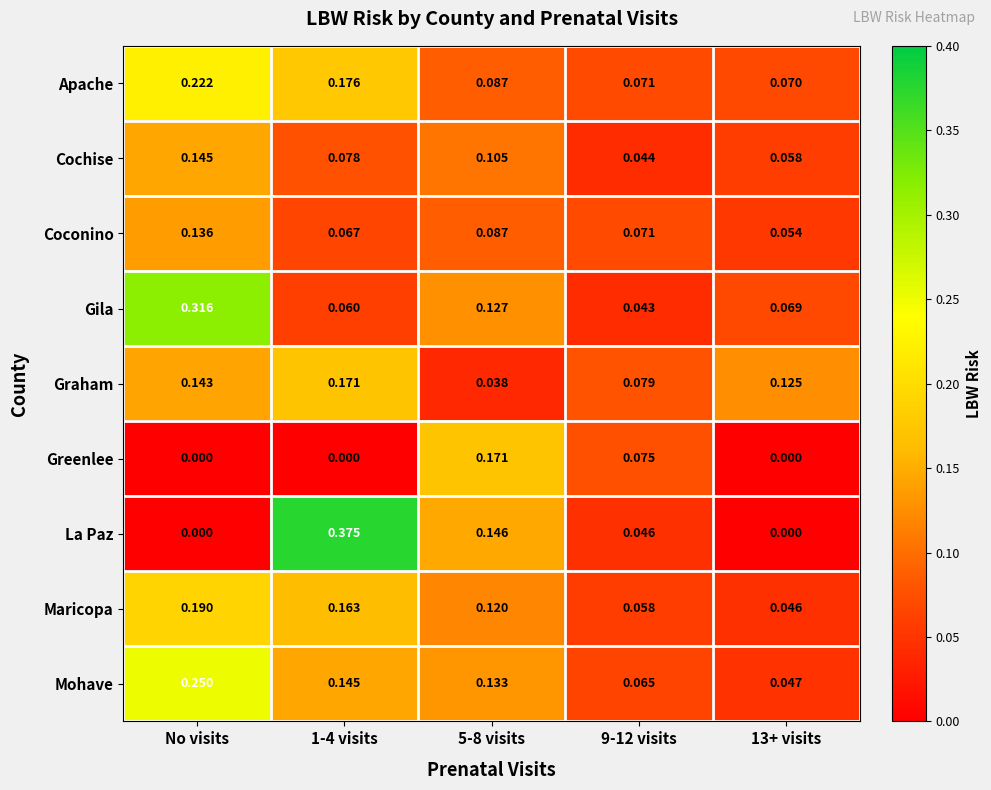

Which series has the largest total across all categories?

Mohave